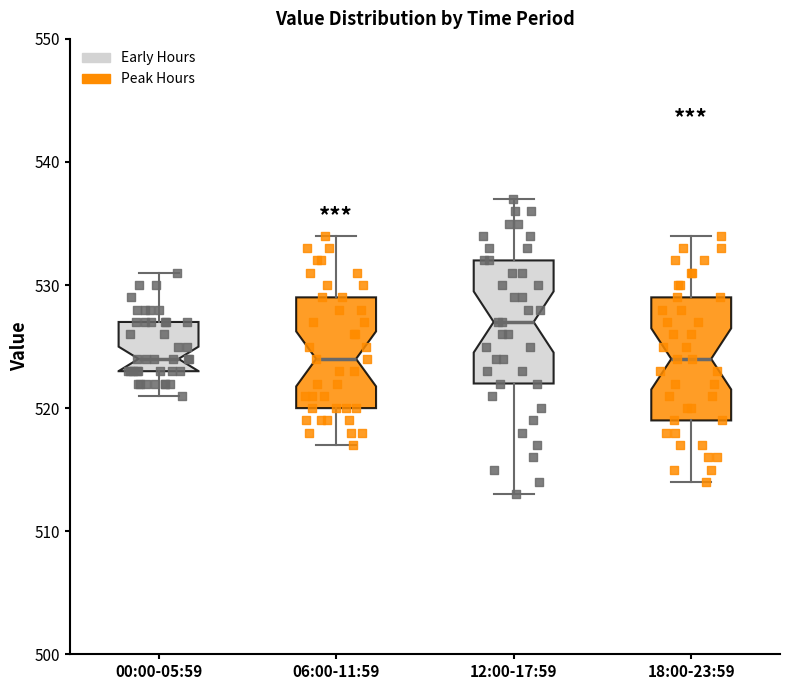

Which box has the highest median line?

12:00-17:59